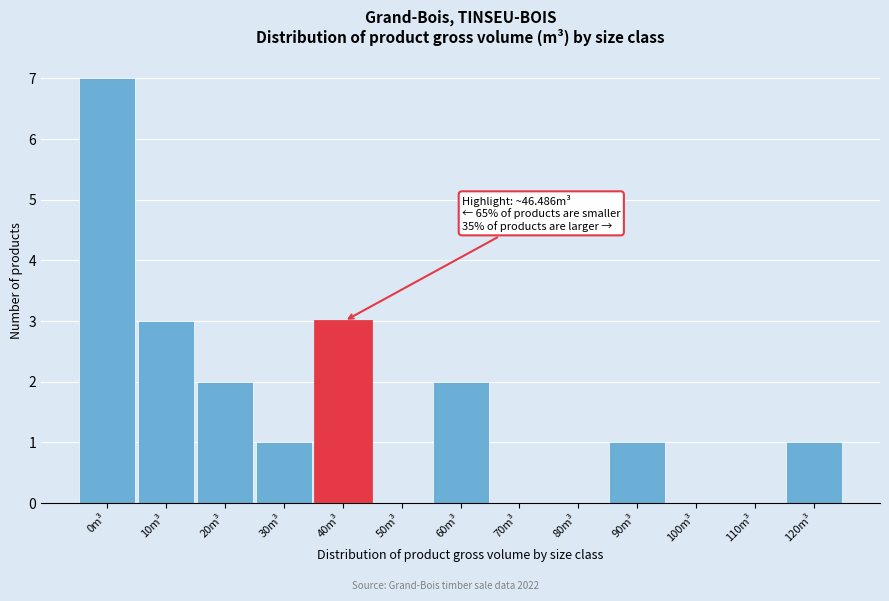

Reading left to right, list all the values displayed in this chart.

0m³=7	10m³=3	20m³=2	30m³=1	40m³=3	50m³=0	60m³=2	70m³=0	80m³=0	90m³=1	100m³=0	110m³=0	120m³=1